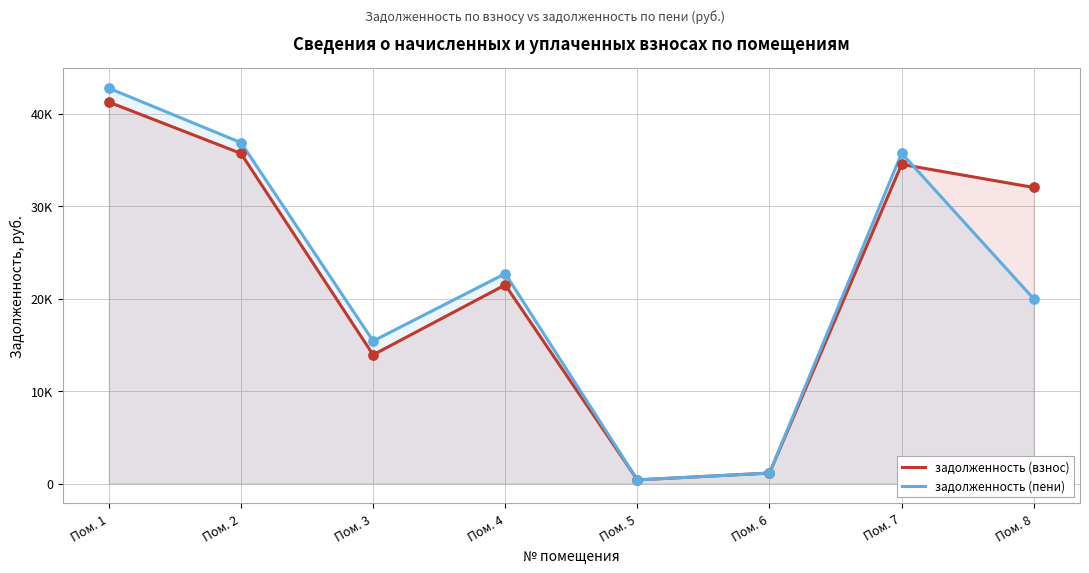

Which series has the largest total across all categories?

задолженность (взнос)